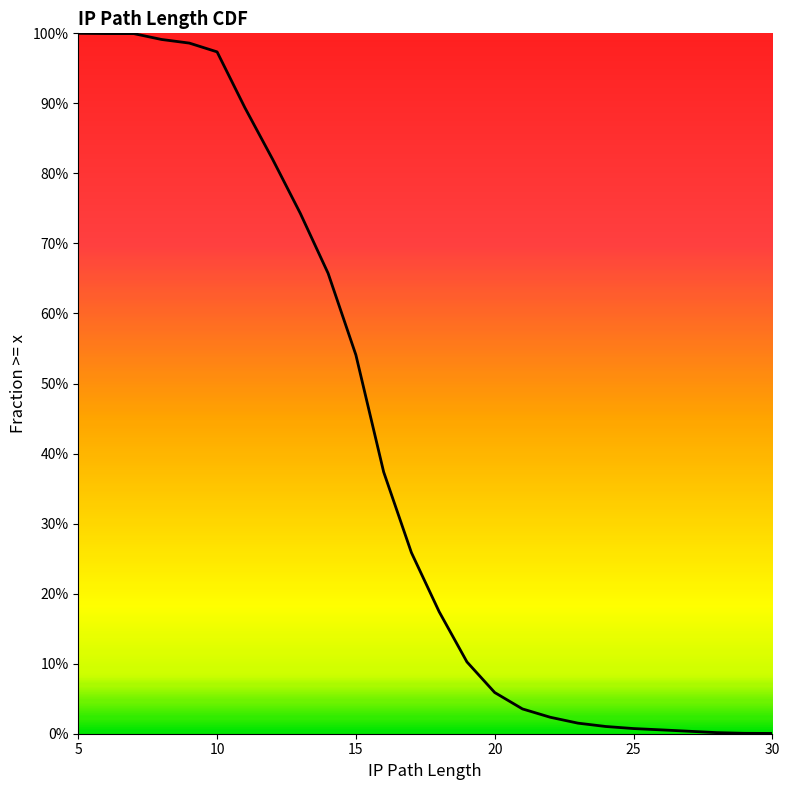

Between 5 and 15, which is larger?

5